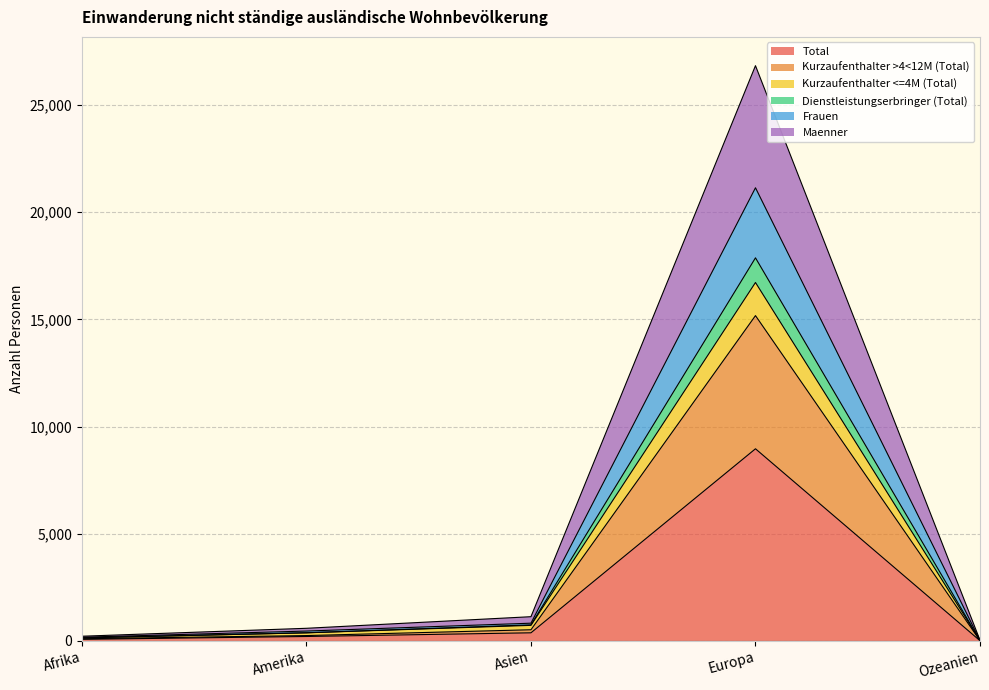

How many lines are shown in the chart?

6